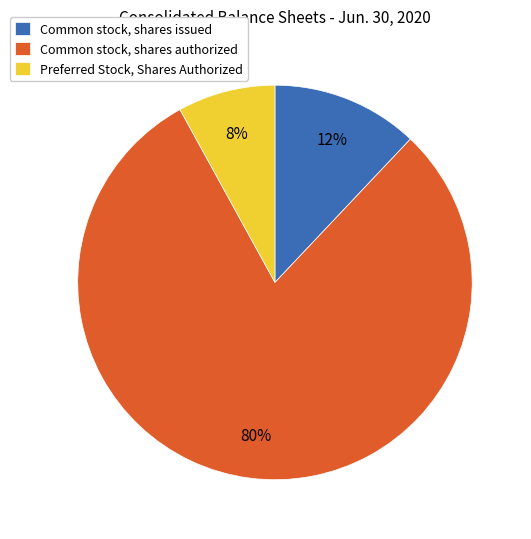

Rank the categories by value from highest to lowest.

Common stock, shares authorized, Common stock, shares issued, Preferred Stock, Shares Authorized